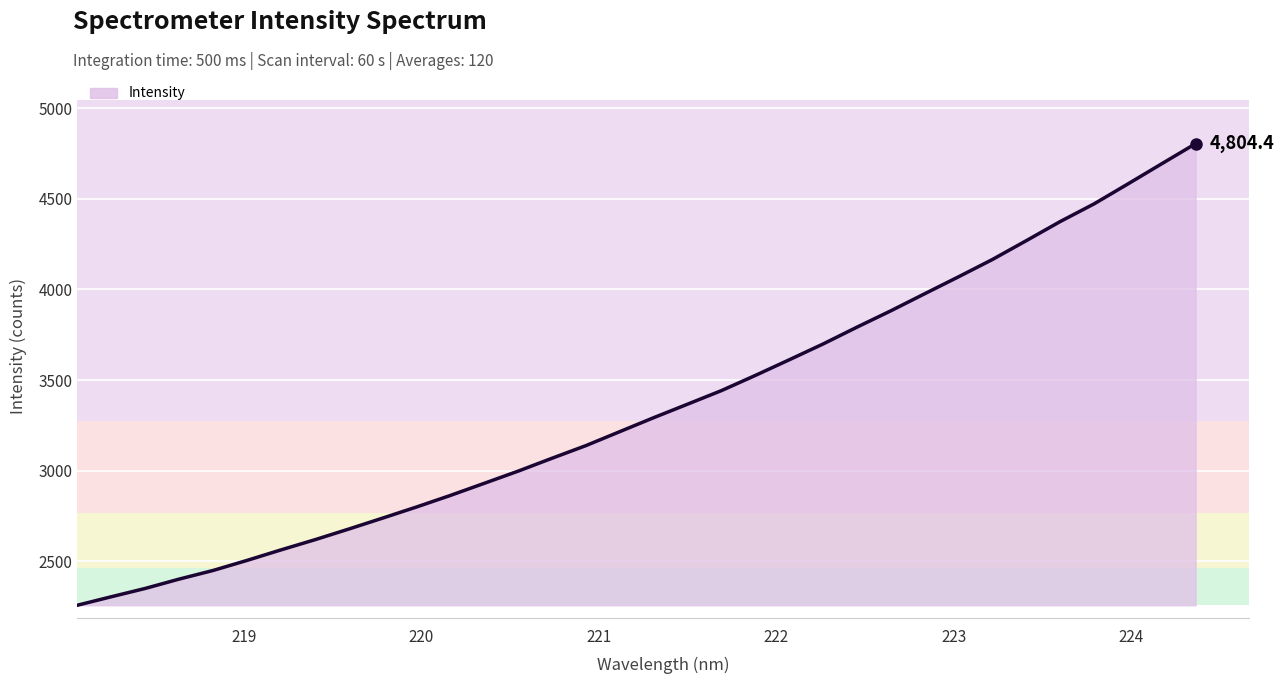

What is the difference between the second highest and second lowest values?

2388.9